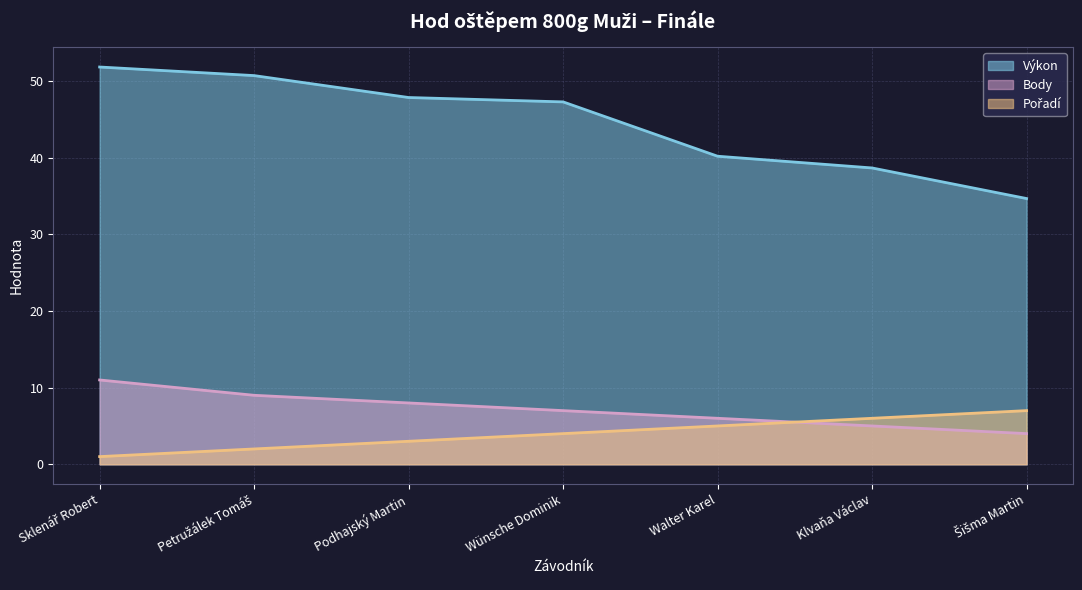

Which series has the largest total across all categories?

Výkon